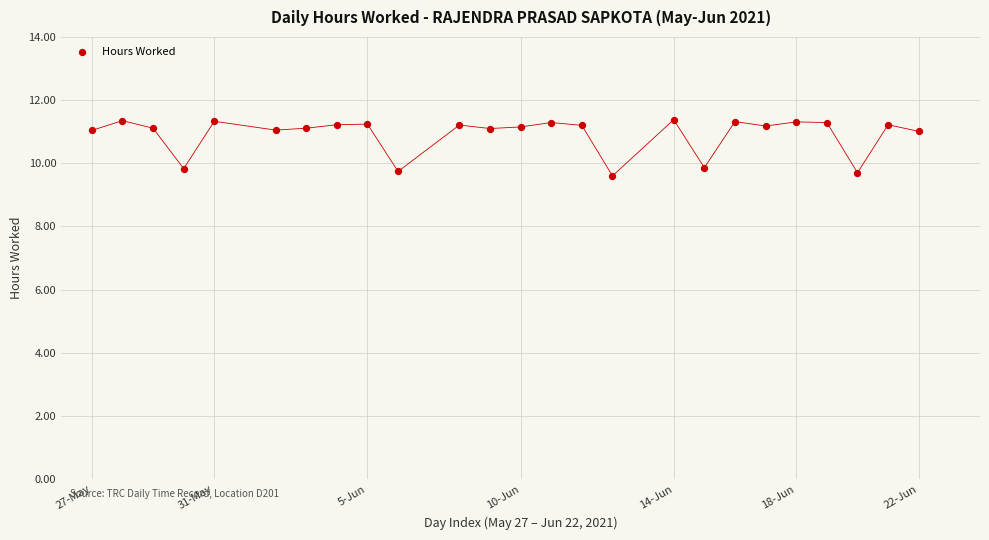

What is the range of Y values (max minus min)?

1.8